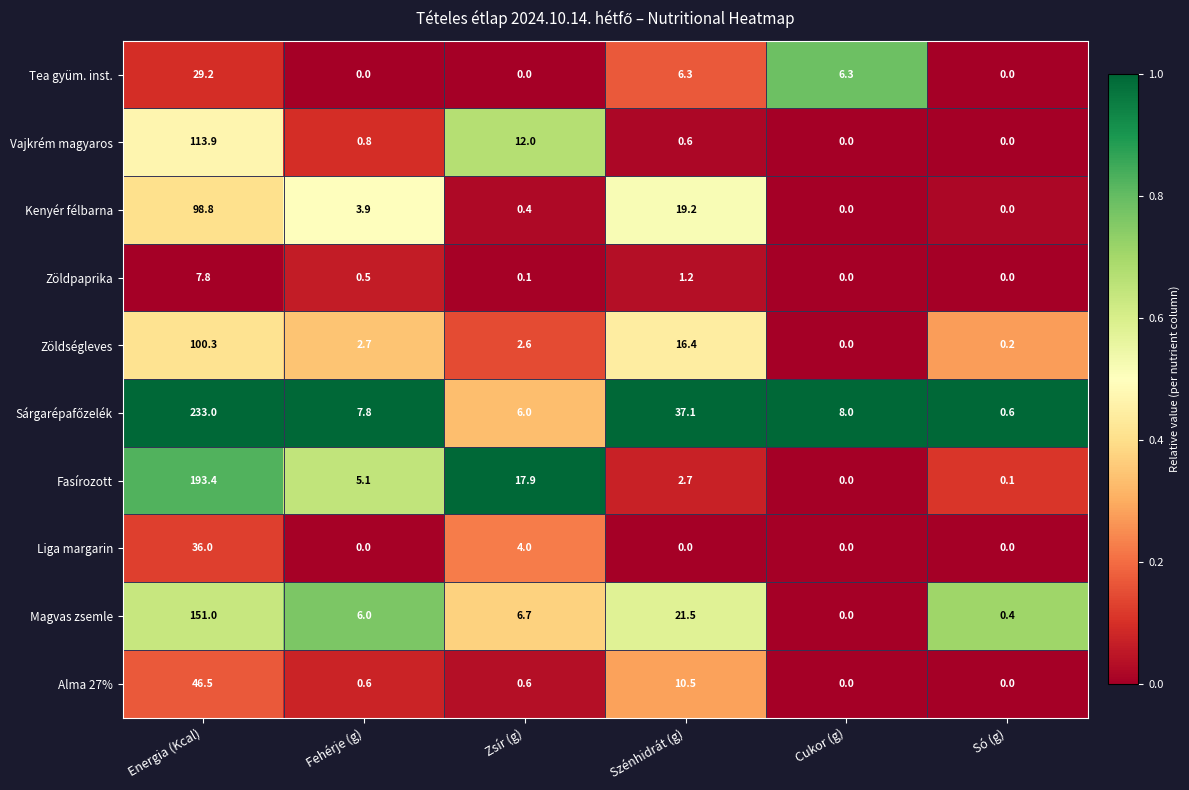

How many values in the Zöldpaprika series exceed 0?

4